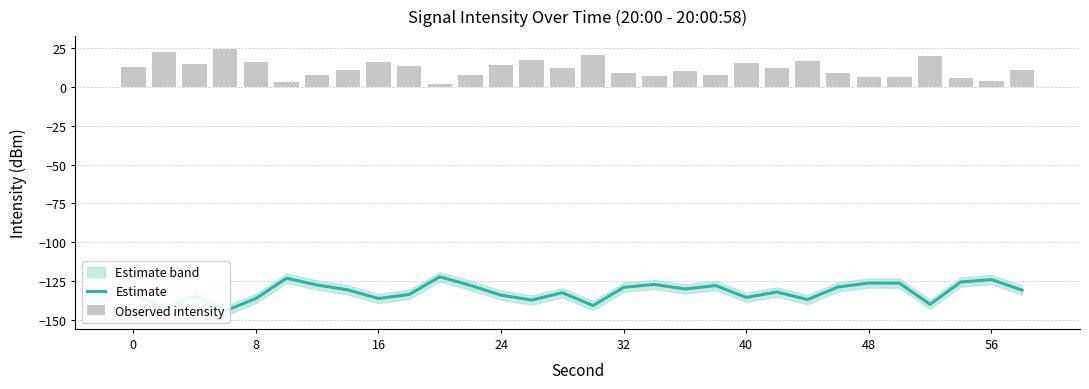

What is the value of the Observed intensity bar at the 26th from the left?

6.5